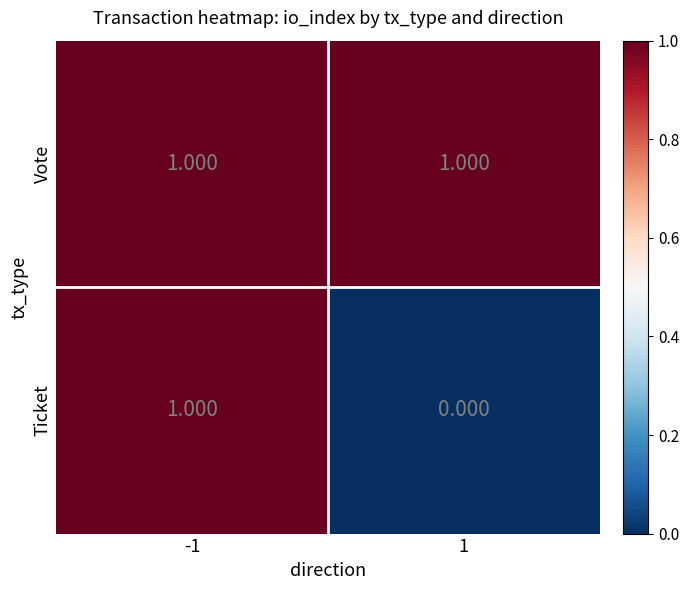

Rank the series at 1 from lowest to highest value.

Ticket, Vote